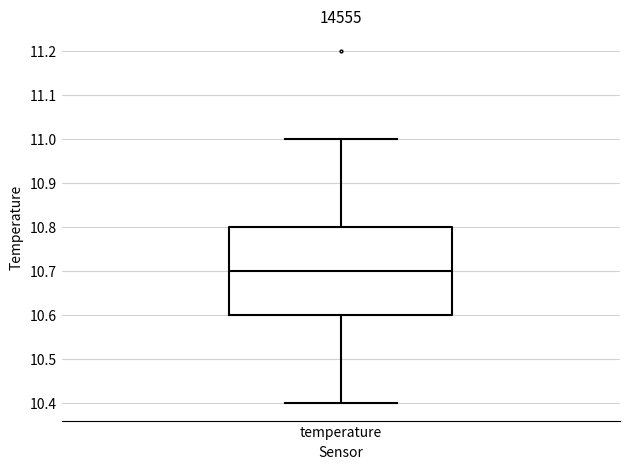

Read this box plot against the y-axis: the position of the median line, the range covered by the box, and the ends of both whiskers. The values are not printed on the chart, so give them approximately, as read against the axis.

median 10.7, box 10.6 to 10.8, whiskers 10.4 to 11.0